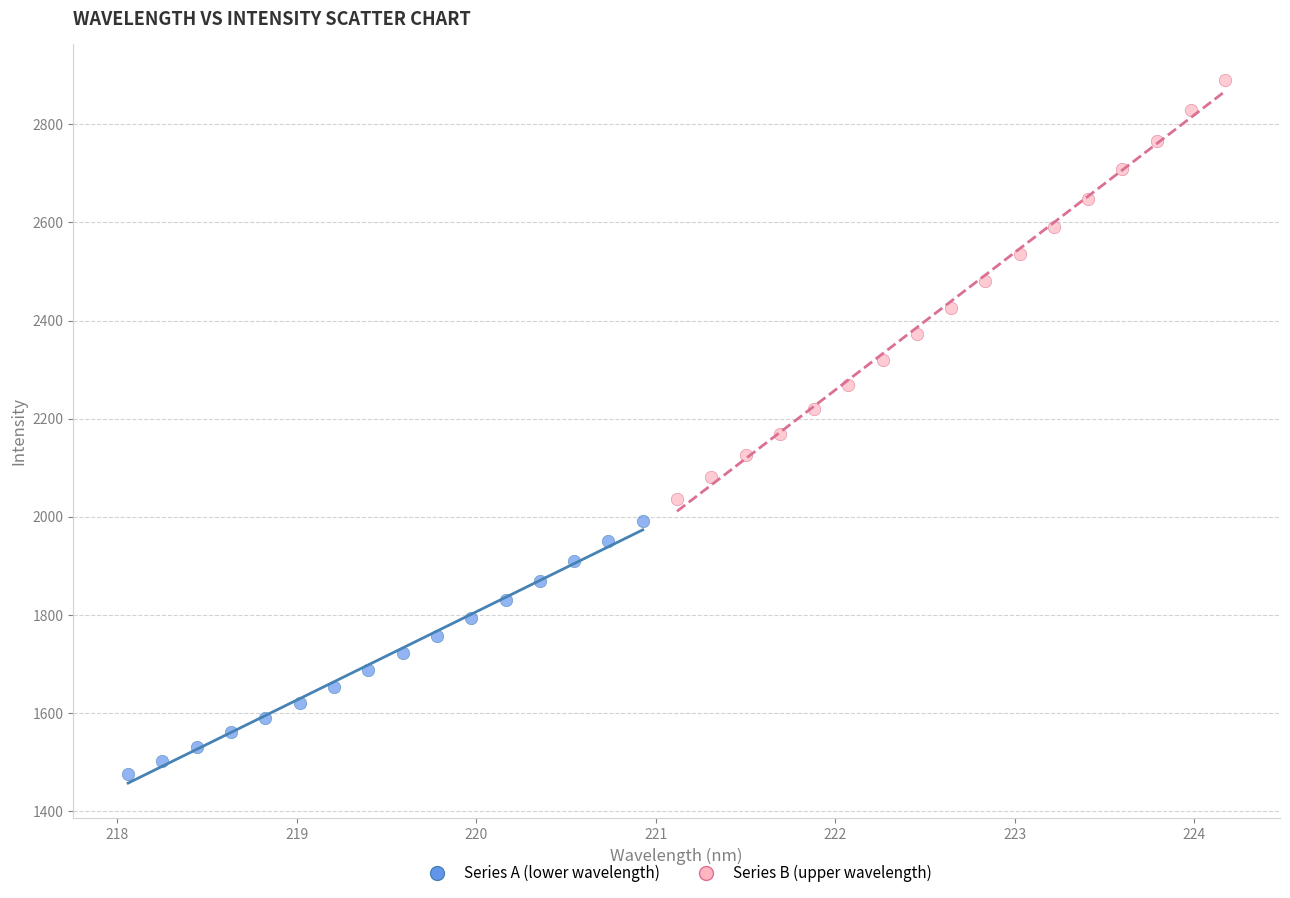

Which series reaches the minimum Y coordinate?

Series A (lower wavelength)